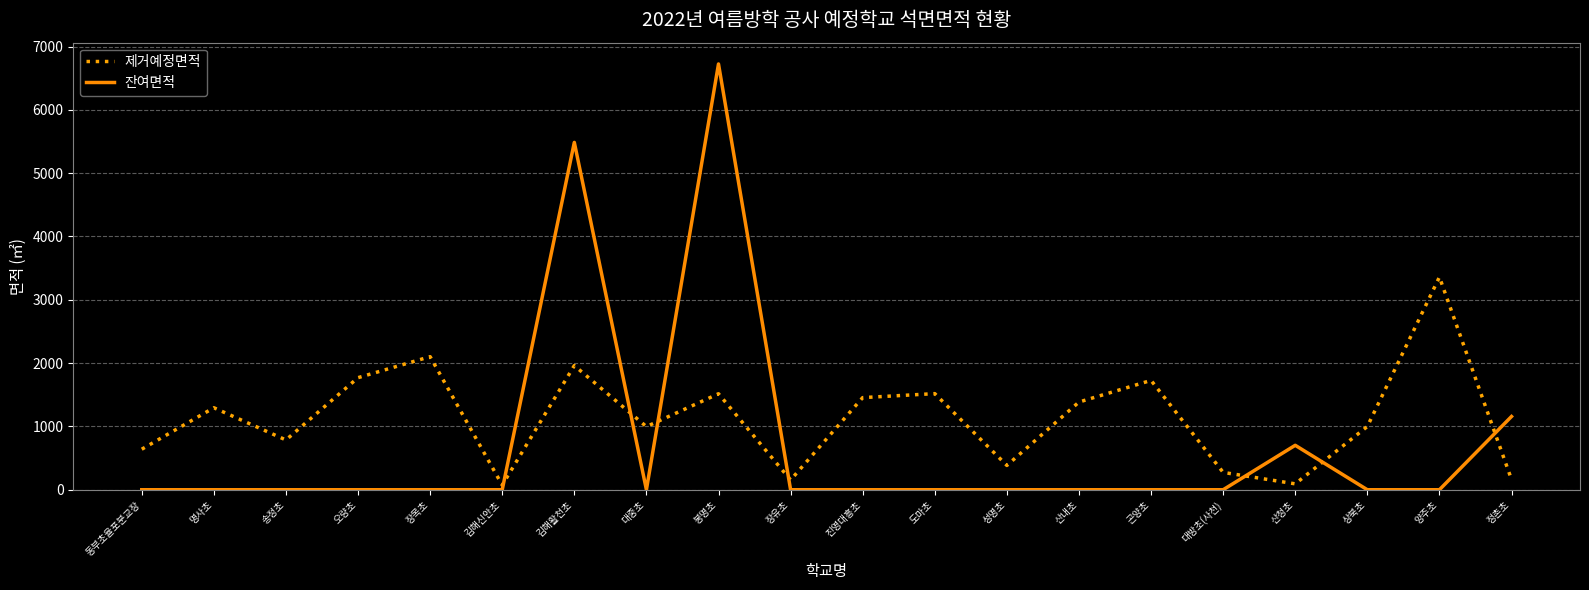

What is the approximate value of 제거예정면적 at 상북초, to the nearest 10?

1000